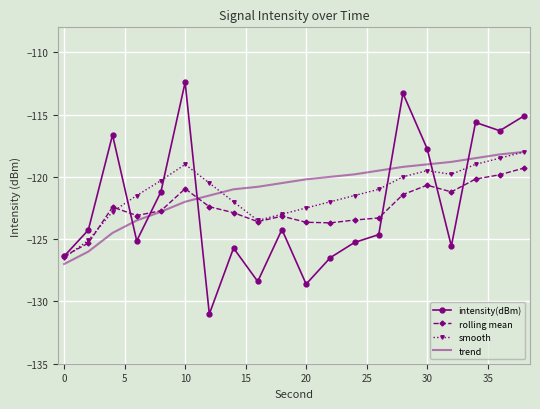

What is the maximum value for trend?

-118.0